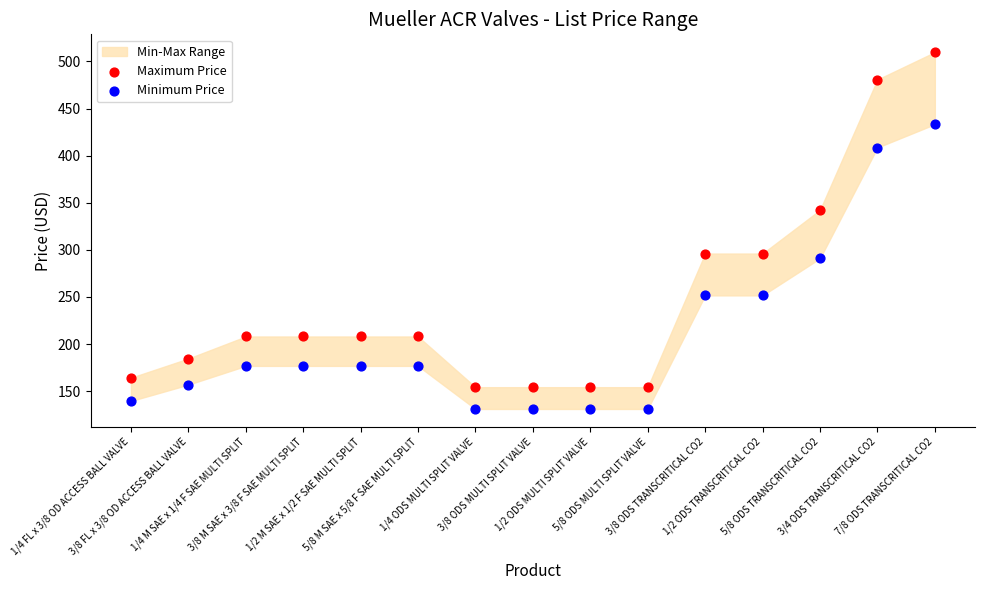

In the Minimum Price series, what Y value is closest to 282?

290.9